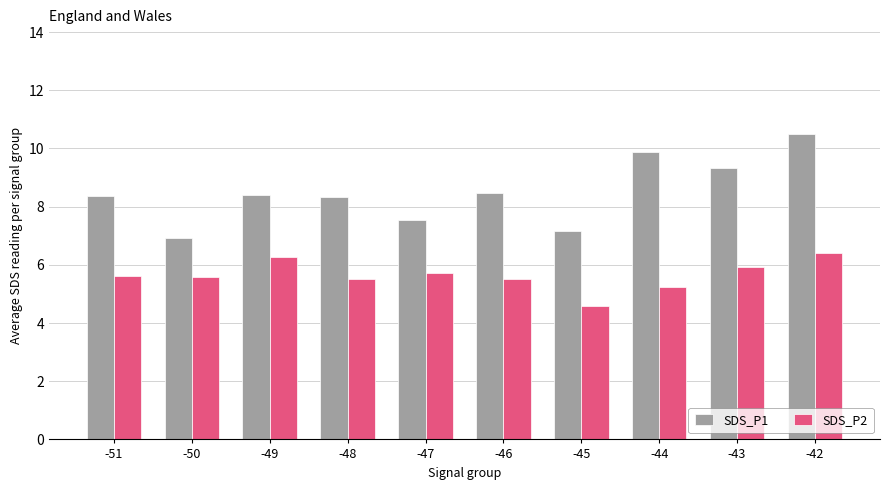

Is it true that SDS_P1 equals 4.4 at -44?

False